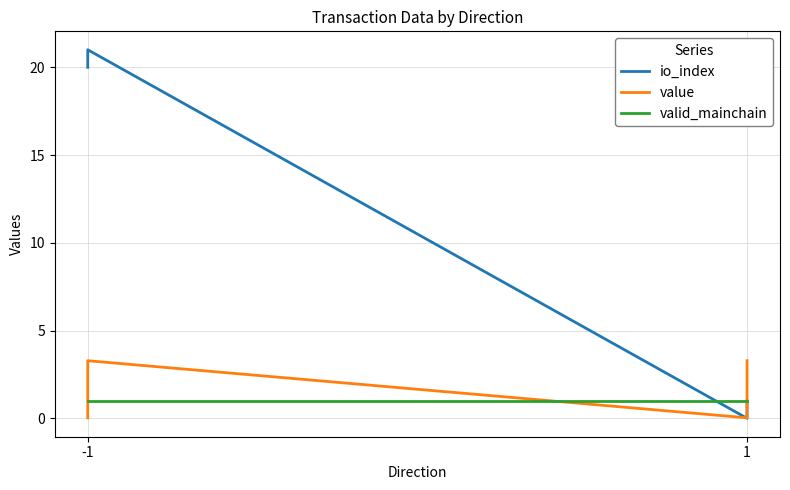

Which series changed the most between -1 and 1?

io_index